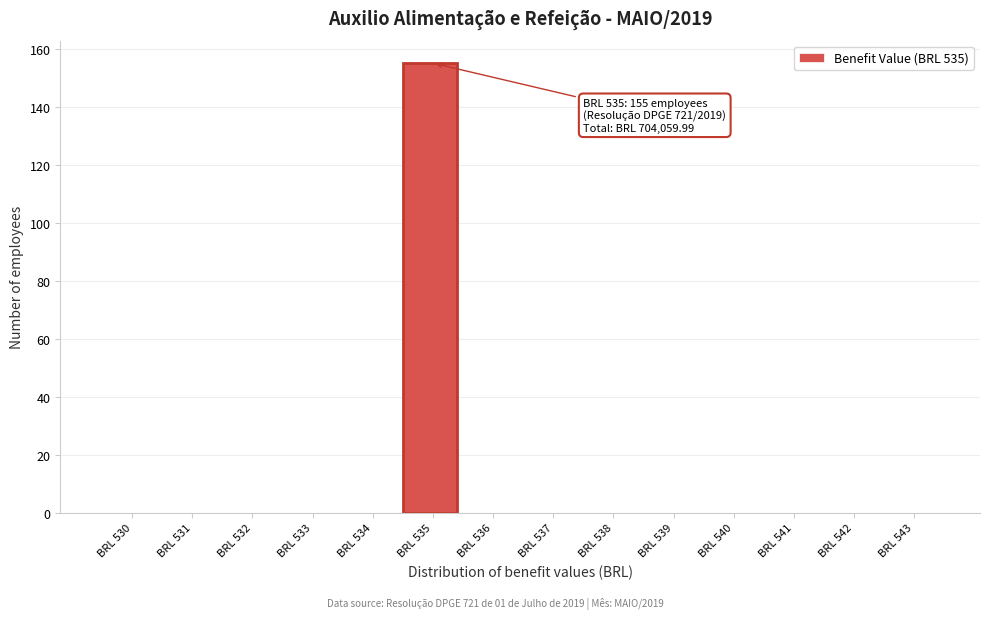

Reading left to right, list all the values displayed in this chart.

BRL 530=0	BRL 531=0	BRL 532=0	BRL 533=0	BRL 534=0	BRL 535=155	BRL 536=0	BRL 537=0	BRL 538=0	BRL 539=0	BRL 540=0	BRL 541=0	BRL 542=0	BRL 543=0